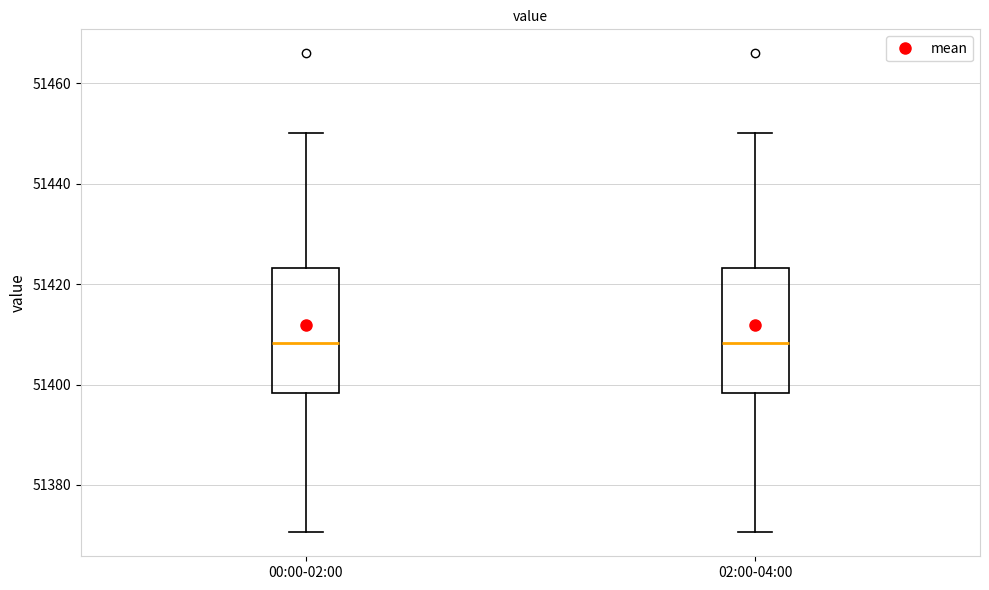

Reading left to right, transcribe this box plot: for each box, give where its median line is, the range the box spans, and where its two whiskers end, as read against the y-axis. The values are not printed on the chart, so give them approximately, as read against the axis.

00:00-02:00: median 51408, box 51398 to 51424, whiskers 51370 to 51450
02:00-04:00: median 51408, box 51398 to 51424, whiskers 51370 to 51450